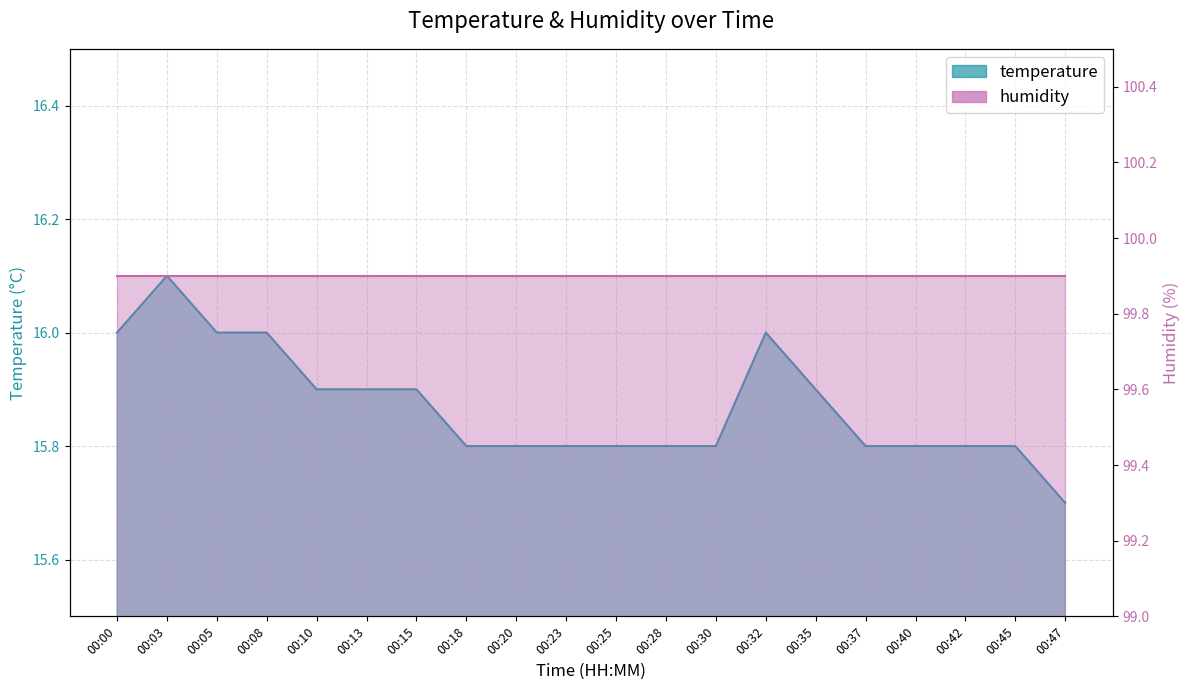

List the labels in order of value, largest first.

00:03, 00:00, 00:05, 00:08, 00:32, 00:10, 00:13, 00:15, 00:35, 00:18, 00:20, 00:23, 00:25, 00:28, 00:30, 00:37, 00:40, 00:42, 00:45, 00:47